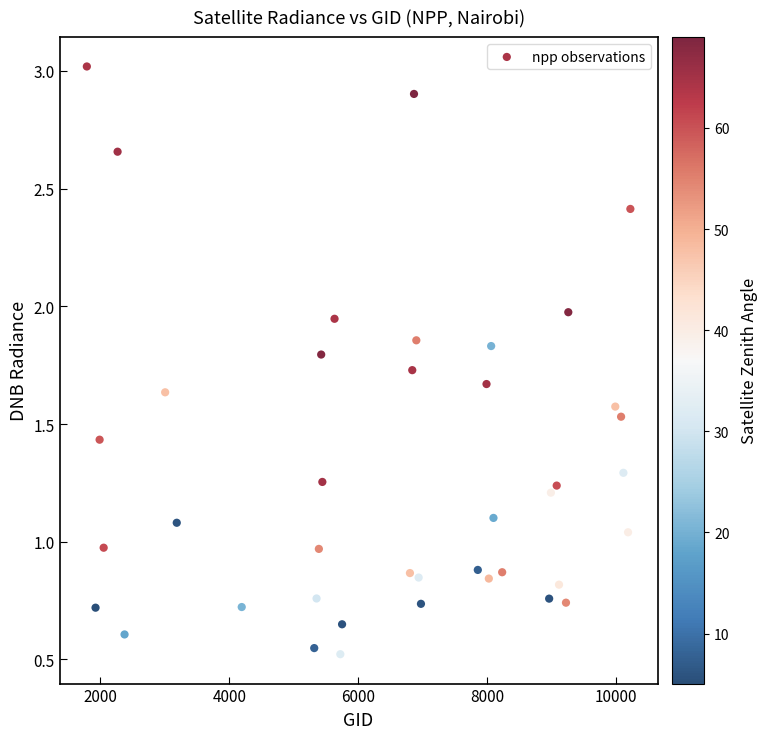

What is the range of X values (max minus min)?

8433.0